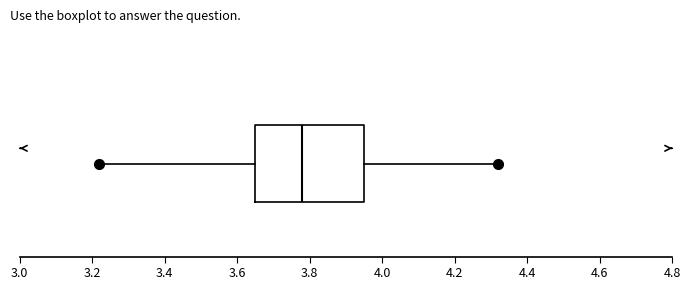

Transcribe this box plot: give where the median line is, the range the box spans, and where the two whiskers end, as read against the x-axis. The values are not printed on the chart, so give them approximately, as read against the axis.

median 3.78, box 3.66 to 3.96, whiskers 3.22 to 4.32